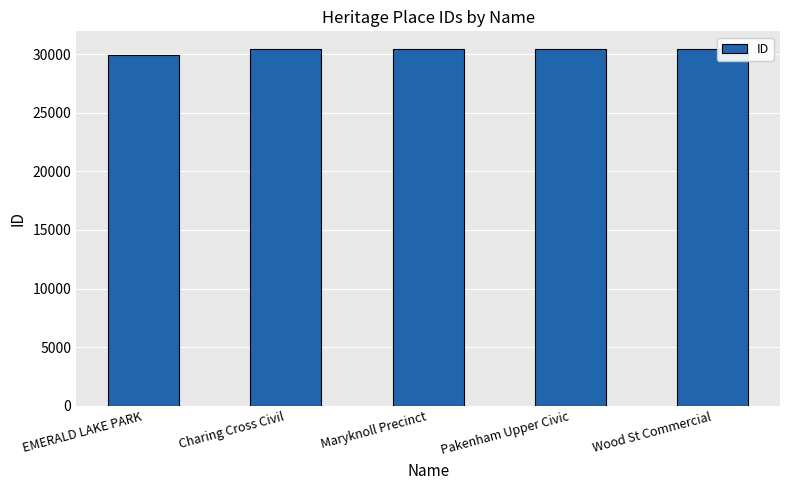

Is it true that the value at Pakenham Upper Civic is 52901?

False